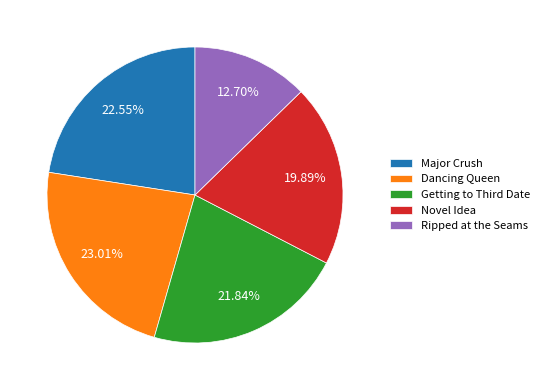

To the nearest percent, what is the combined percentage of Dancing Queen and Ripped at the Seams?

36%